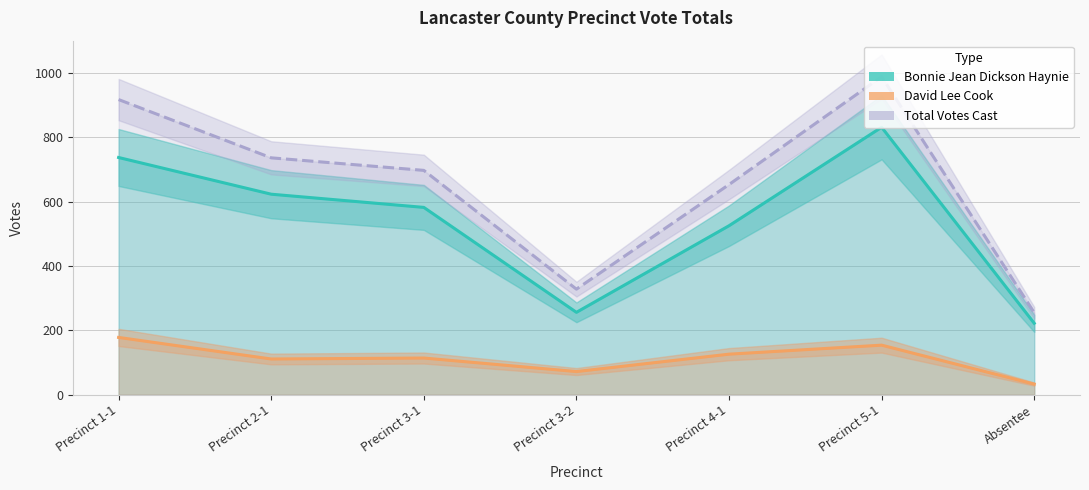

What are all the series names shown in the legend?

Bonnie Jean Dickson Haynie, David Lee Cook, Total Votes Cast